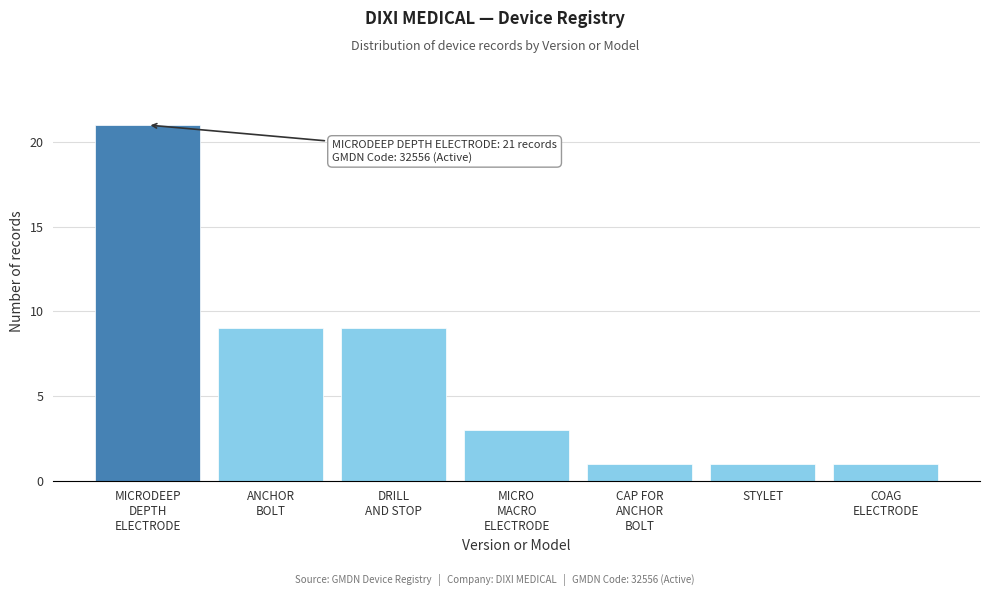

Reading left to right, what are all the values shown in this chart?

21	9	9	3	1	1	1